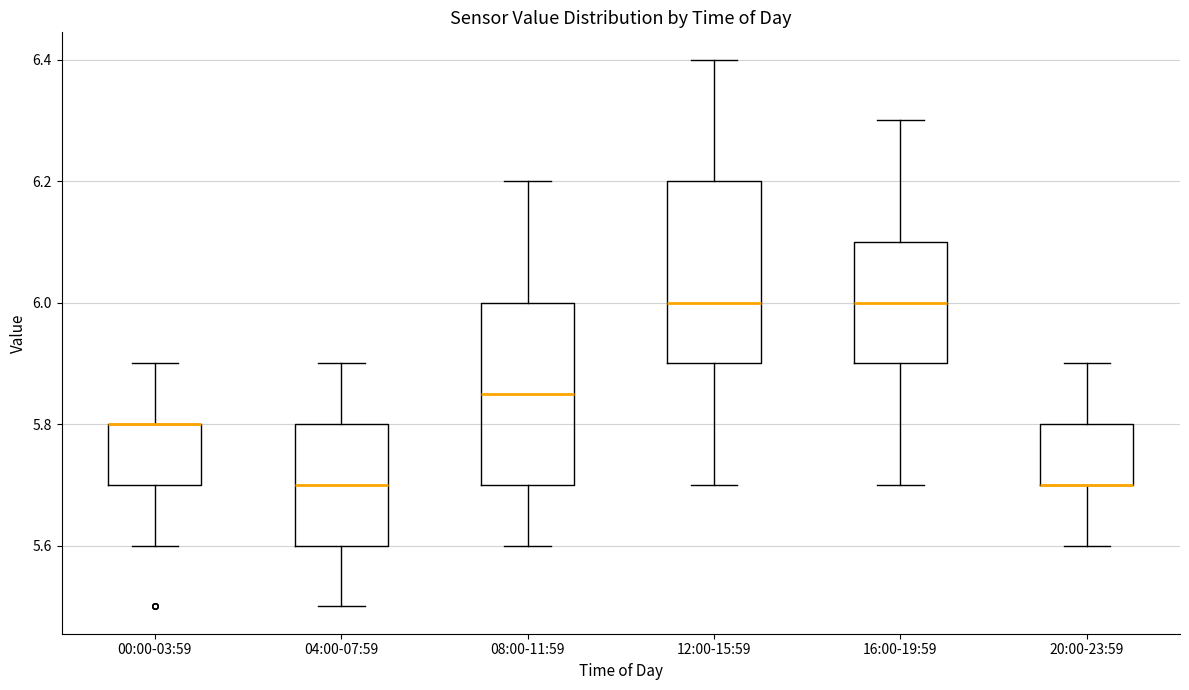

Reading left to right, read every box against the y-axis: the position of its median line, the range the box covers, and the ends of its whiskers. The values are not printed on the chart, so give them approximately, as read against the axis.

00:00-03:59: median 5.80 (drawn on the box's upper edge), box 5.70 to 5.80, whiskers 5.60 to 5.90
04:00-07:59: median 5.70, box 5.60 to 5.80, whiskers 5.50 to 5.90
08:00-11:59: median 5.86, box 5.70 to 6.00, whiskers 5.60 to 6.20
12:00-15:59: median 6.00, box 5.90 to 6.20, whiskers 5.70 to 6.40
16:00-19:59: median 6.00, box 5.90 to 6.10, whiskers 5.70 to 6.30
20:00-23:59: median 5.70 (drawn on the box's lower edge), box 5.70 to 5.80, whiskers 5.60 to 5.90